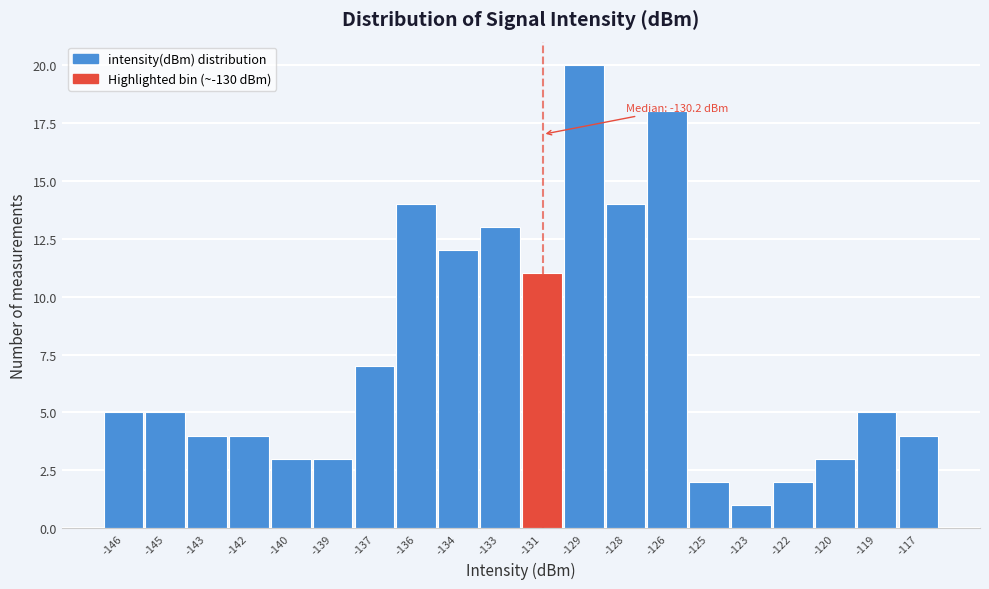

Reading right to left, transcribe all the data shown in this chart.

-117=4	-119=5	-120=3	-122=2	-123=1	-125=2	-126=18	-128=14	-129=20	-131=11	-133=13	-134=12	-136=14	-137=7	-139=3	-140=3	-142=4	-143=4	-145=5	-146=5